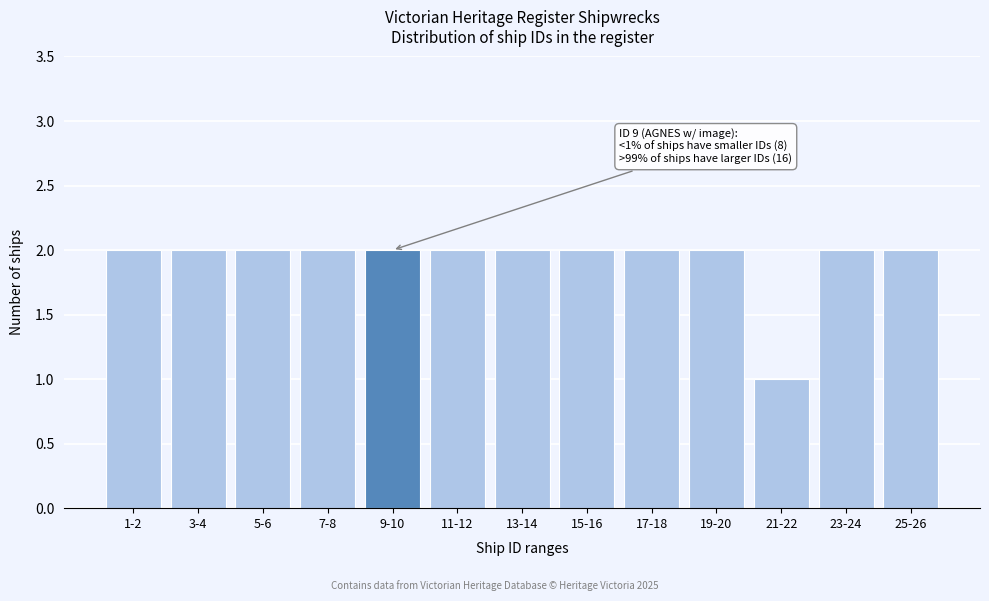

Reading left to right, transcribe all the data shown in this chart.

1-2=2	3-4=2	5-6=2	7-8=2	9-10=2	11-12=2	13-14=2	15-16=2	17-18=2	19-20=2	21-22=1	23-24=2	25-26=2